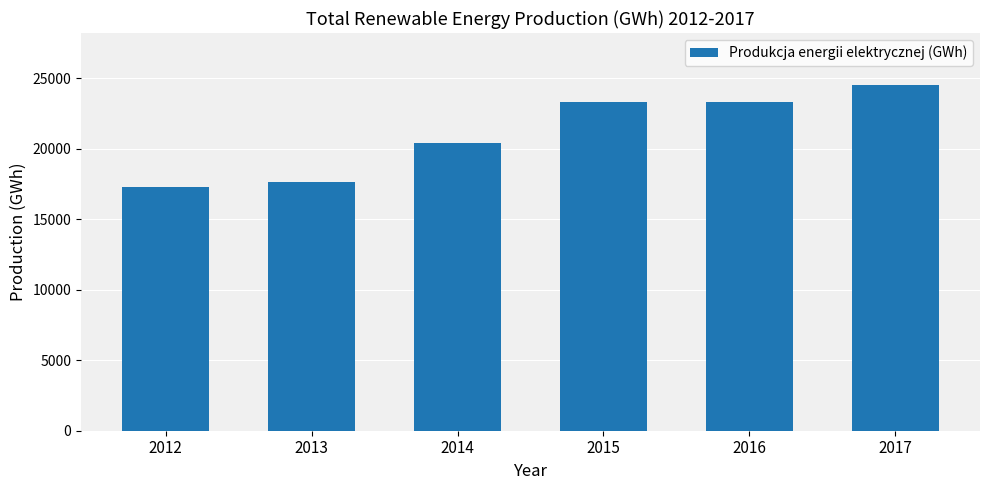

Approximately how many times larger is the value at 2012 compared to 2017?

0.7